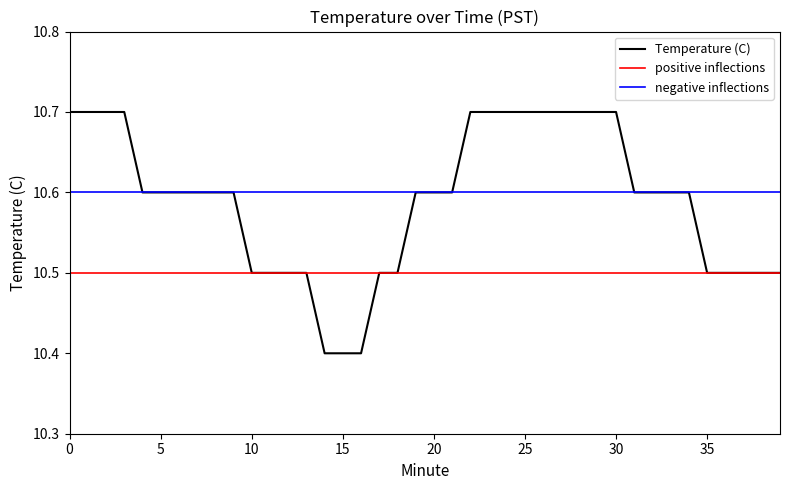

True or false: negative inflections and positive inflections intersect in this chart.

False